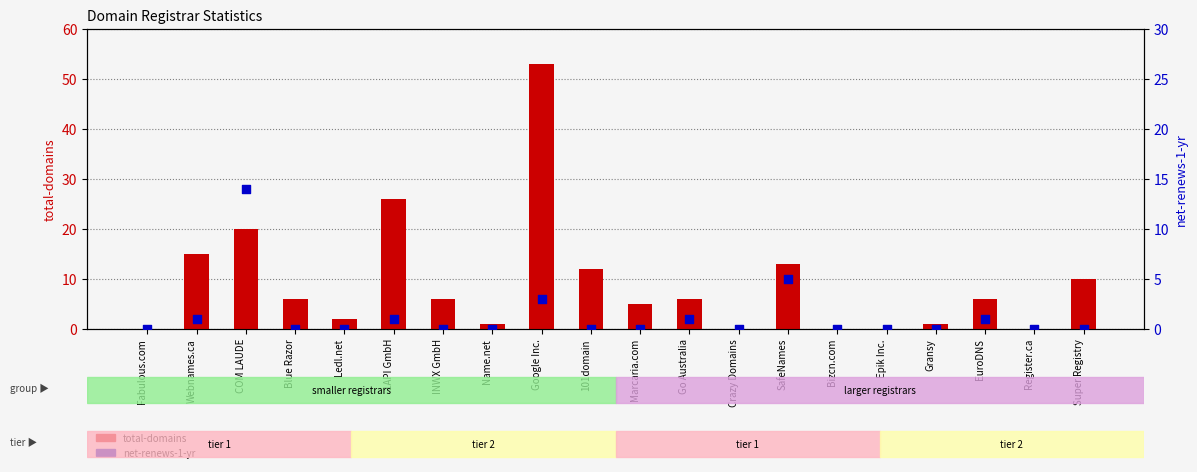

Is the value of total-domains at Crazy Domains greater than the value of net-renews-1-yr at Blue Razor?

No